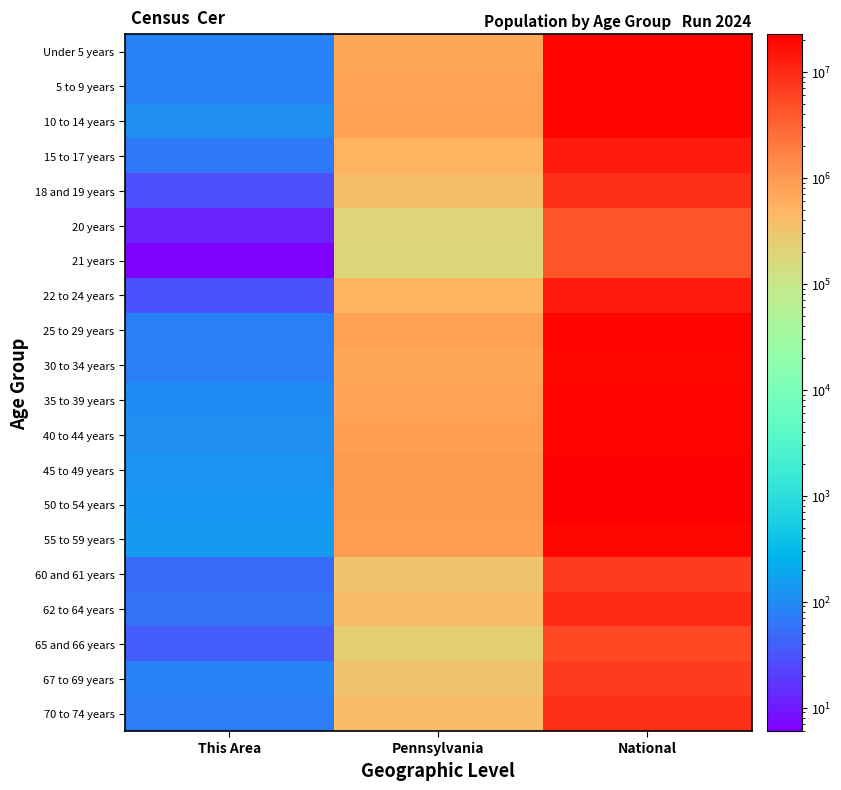

Count the number of categories in the chart.

3